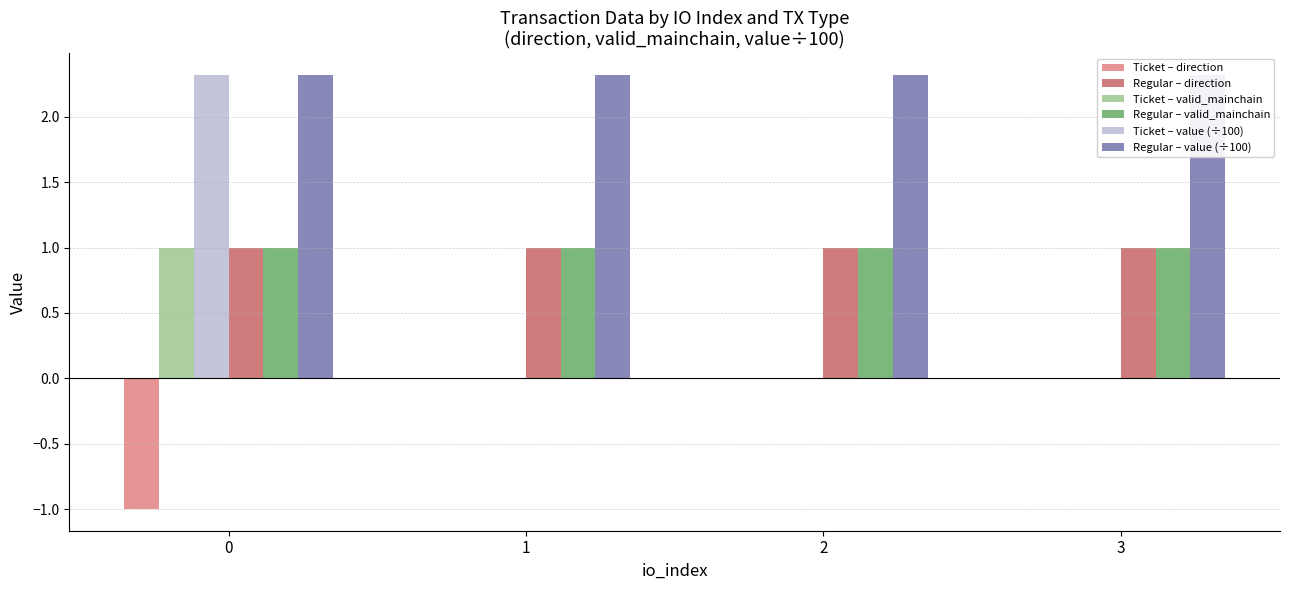

Reading right to left, transcribe all the data shown in this chart.

Ticket – direction: 3=0.0	2=0.0	1=0.0	0=-1.0
Regular – direction: 3=1.0	2=1.0	1=1.0	0=1.0
Ticket – valid_mainchain: 3=0.0	2=0.0	1=0.0	0=1.0
Regular – valid_mainchain: 3=1.0	2=1.0	1=1.0	0=1.0
Ticket – value (÷100): 3=0.0	2=0.0	1=0.0	0=2.3
Regular – value (÷100): 3=2.3	2=2.3	1=2.3	0=2.3